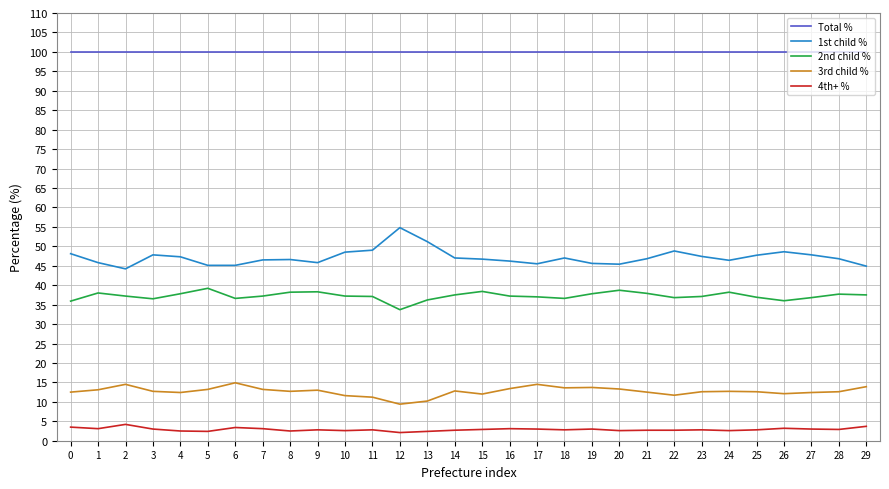

Which series has the largest total across all categories?

Total %